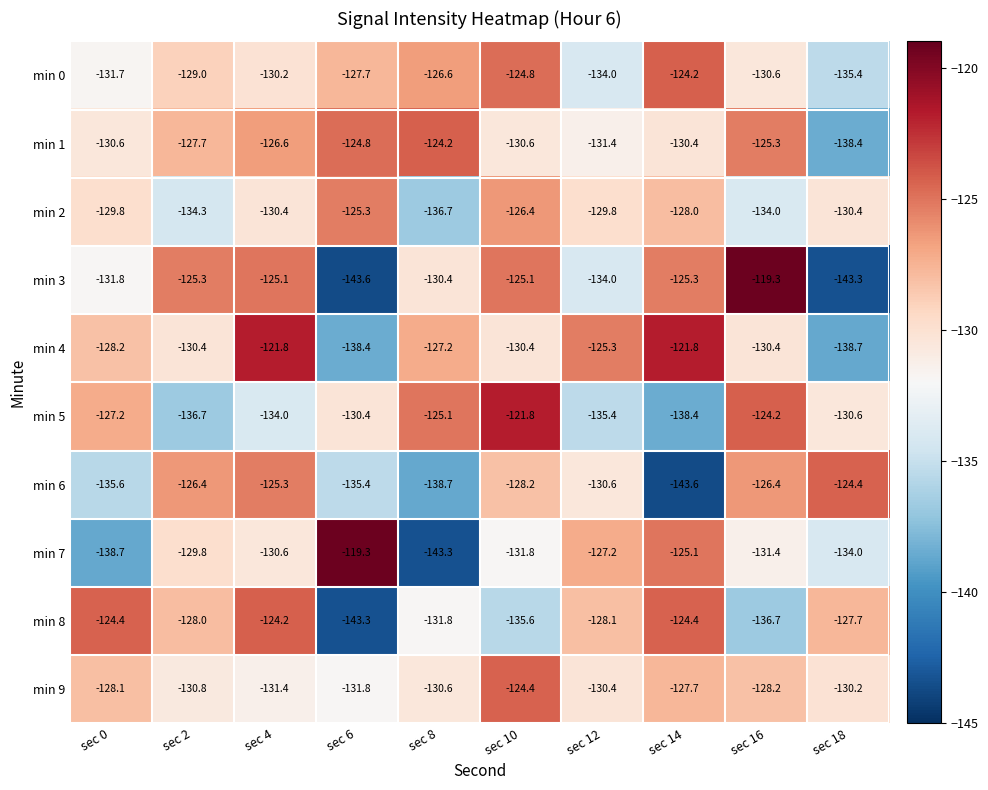

What is the total value across all series at sec 4?

-1279.6